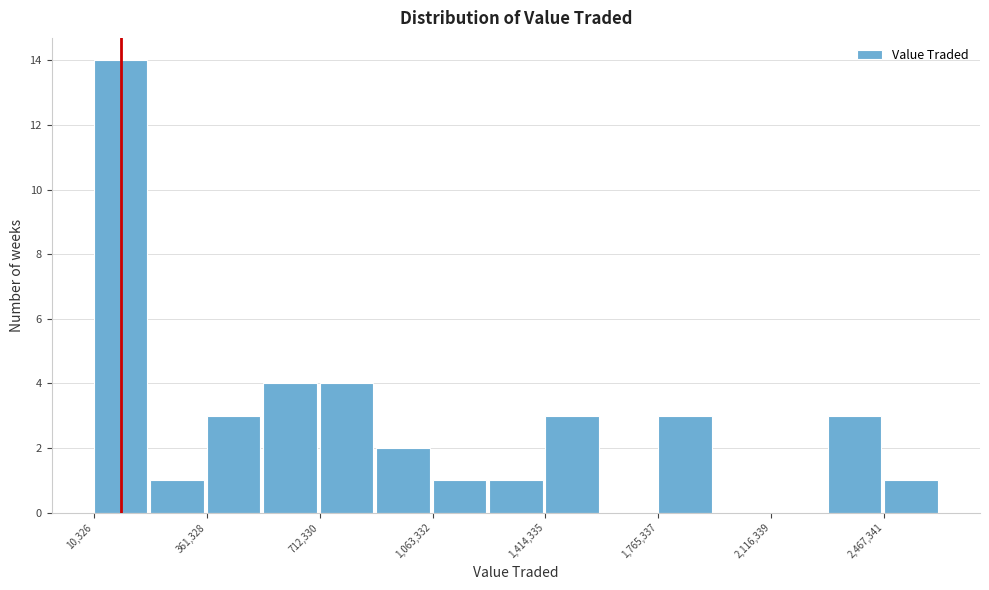

Read against the x-axis, roughly where is the centre of the tallest bar?

100000